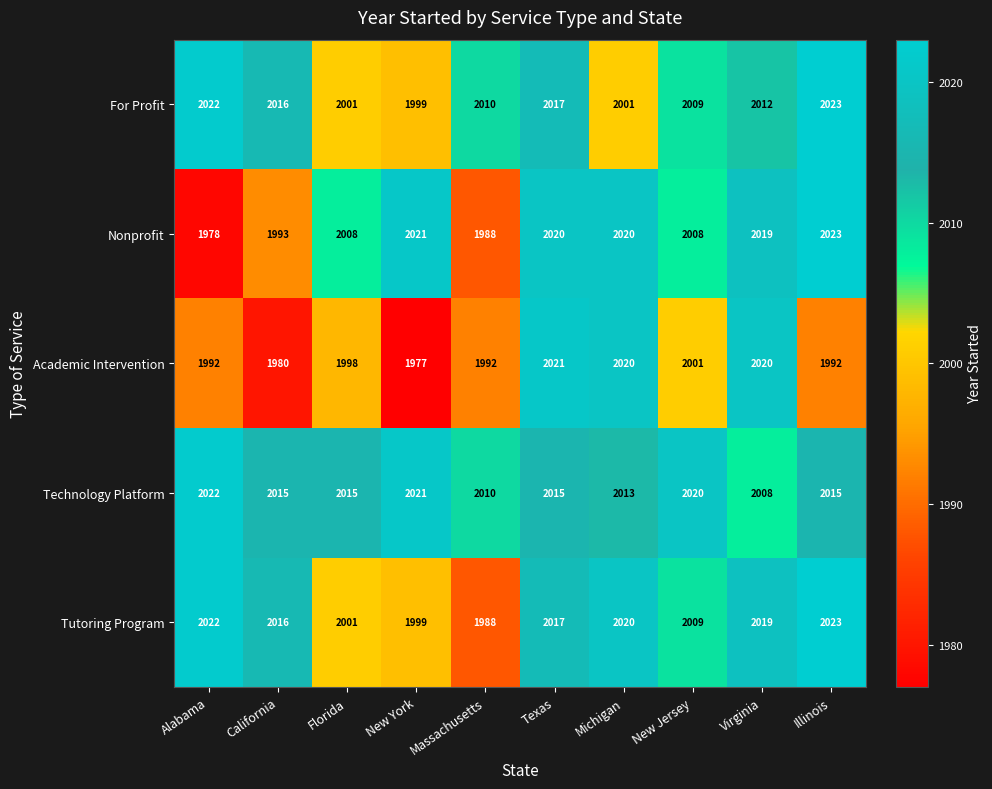

What is the smallest value displayed?

1977